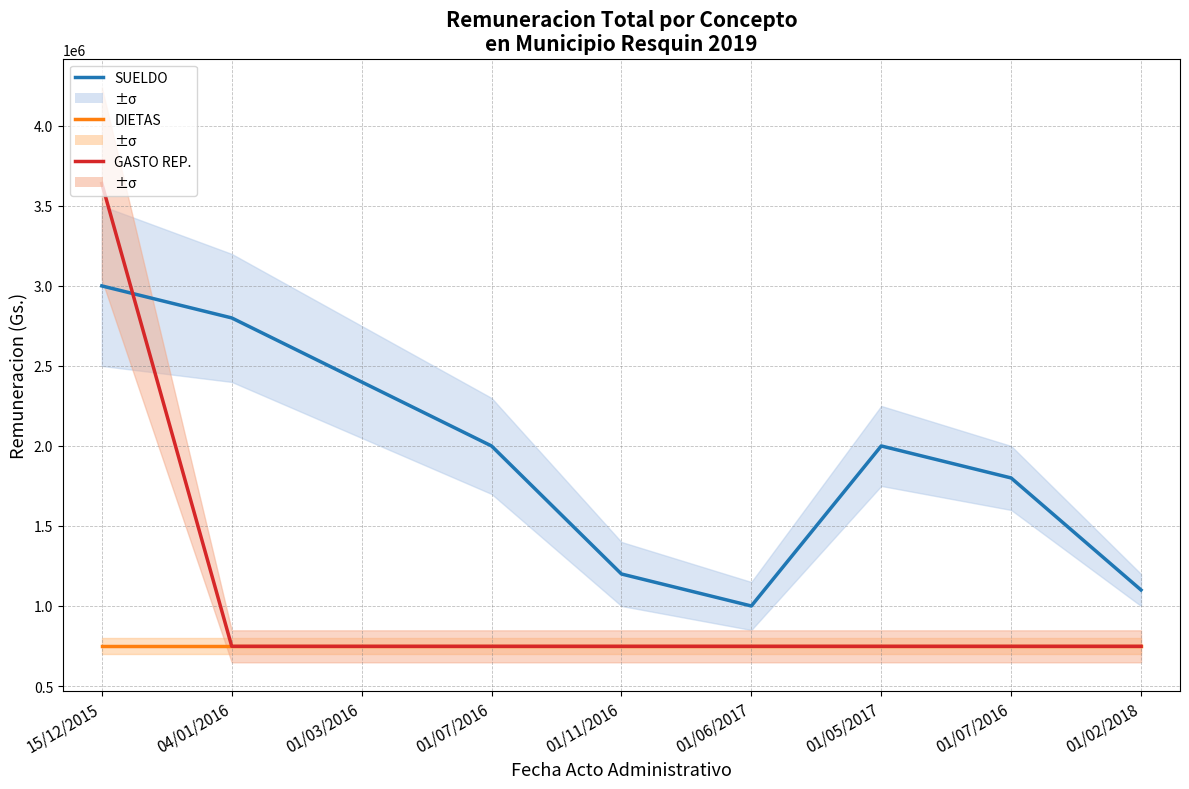

Which series has the largest total across all categories?

SUELDO